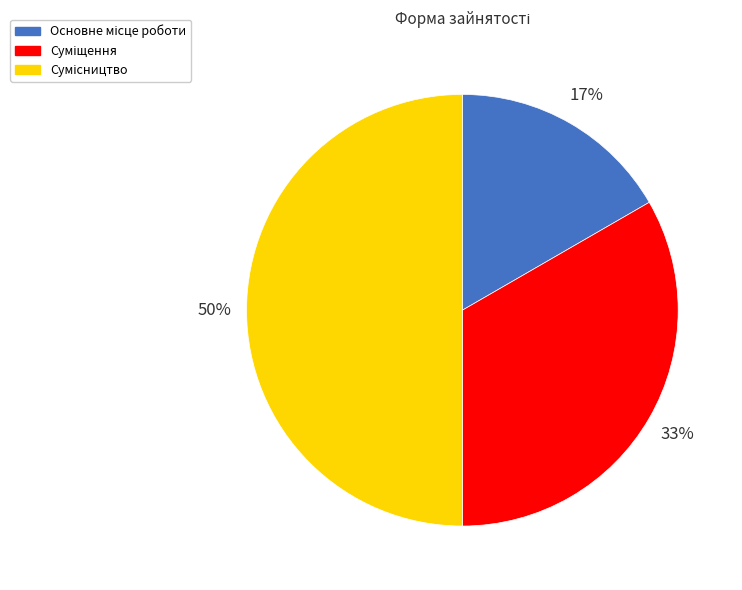

To the nearest percent, what is the difference between the largest and smallest slice percentages?

33%